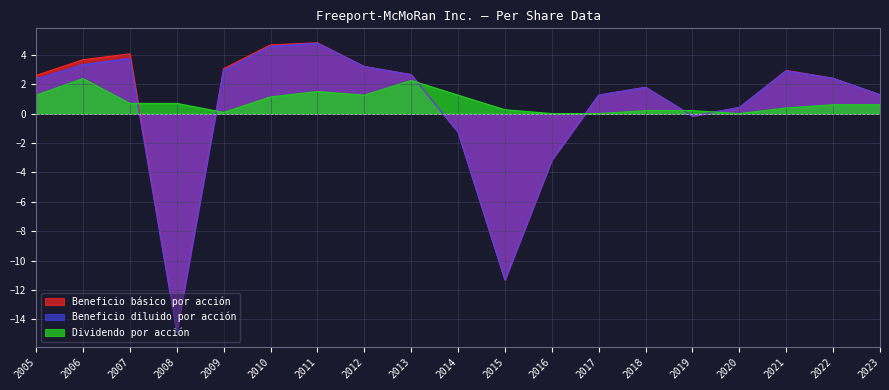

What is the difference between the maximum and second lowest values in the Dividendo por acción series?

2.4